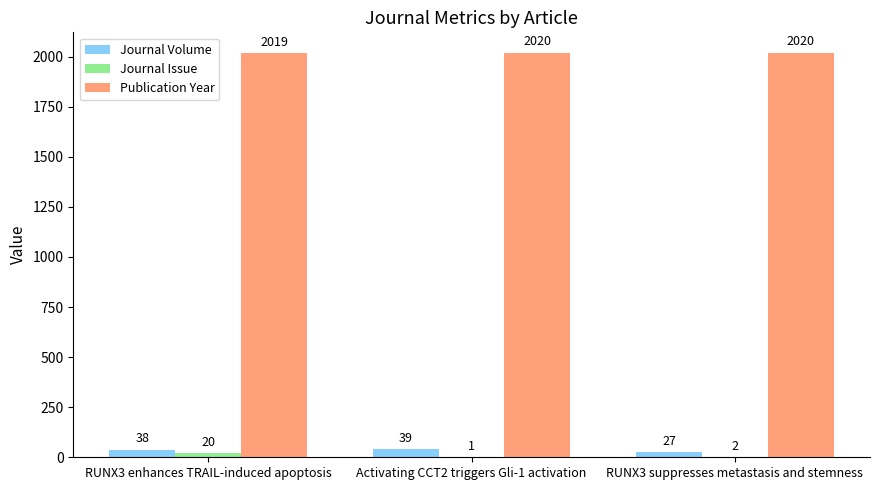

The Publication Year series shows 2019 at RUNX3 enhances TRAIL-induced apoptosis. True or false?

True